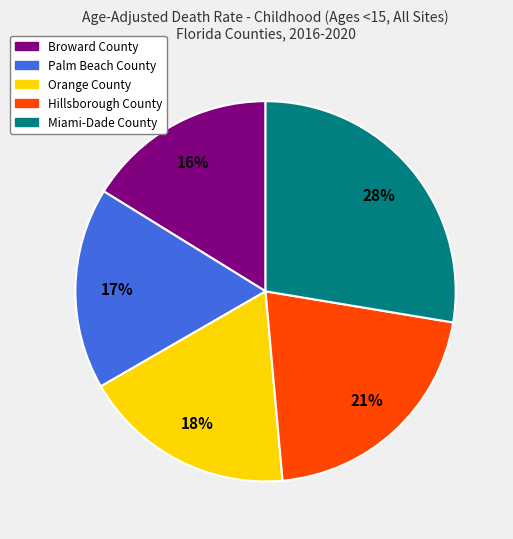

Which has a higher value, Miami-Dade County or Broward County?

Miami-Dade County